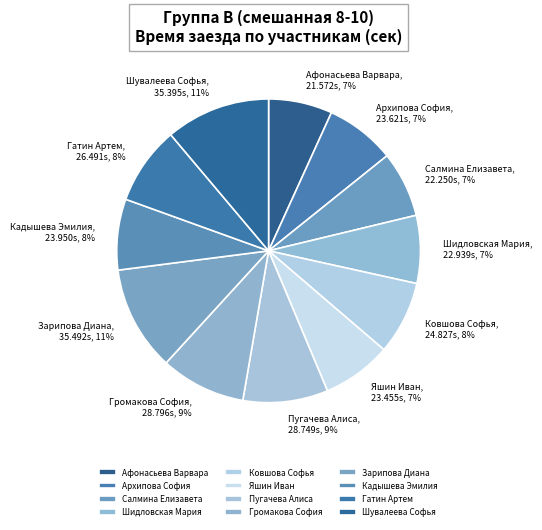

Is the sum of Салмина Елизавета and Пугачева Алиса greater than half?

No